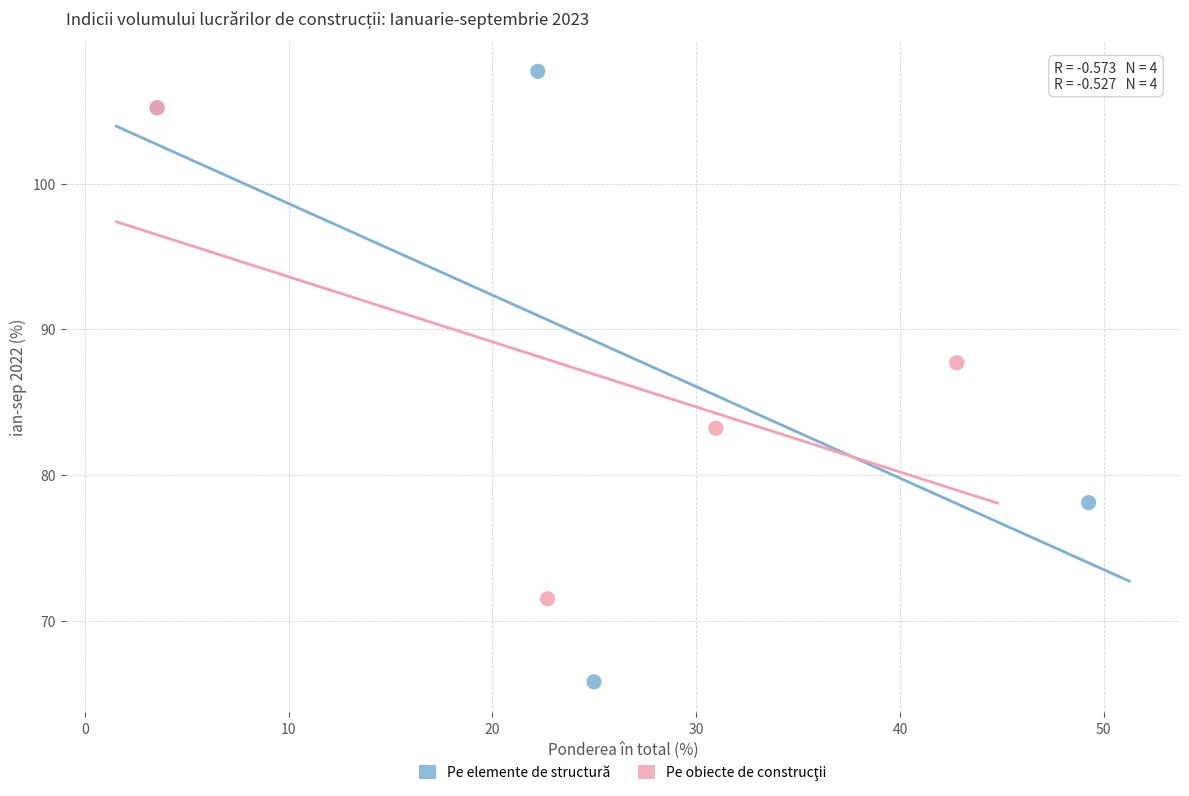

Which series contains the lowest Y value?

Pe elemente de structură